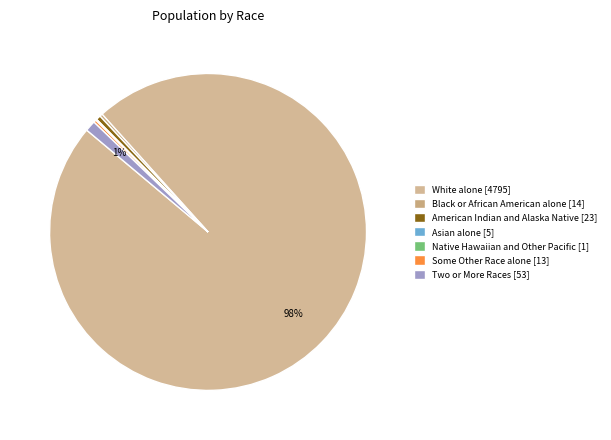

What portion of the pie excludes Some Other Race alone [13]?

99.7%